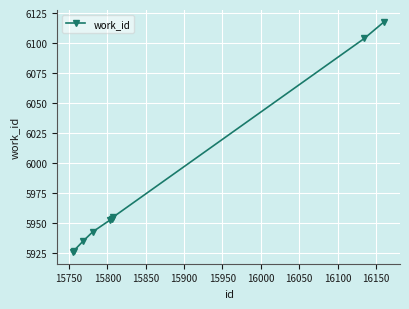

What is the value of the 4th point from the left?

5943